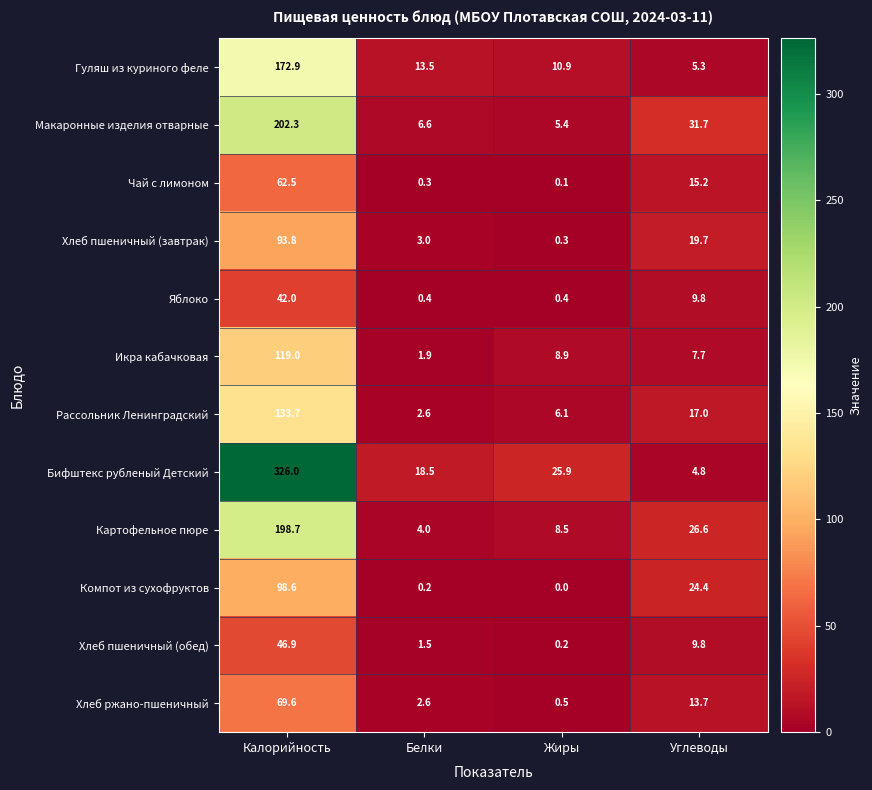

At which category does the chart reach its peak across all series?

Калорийность